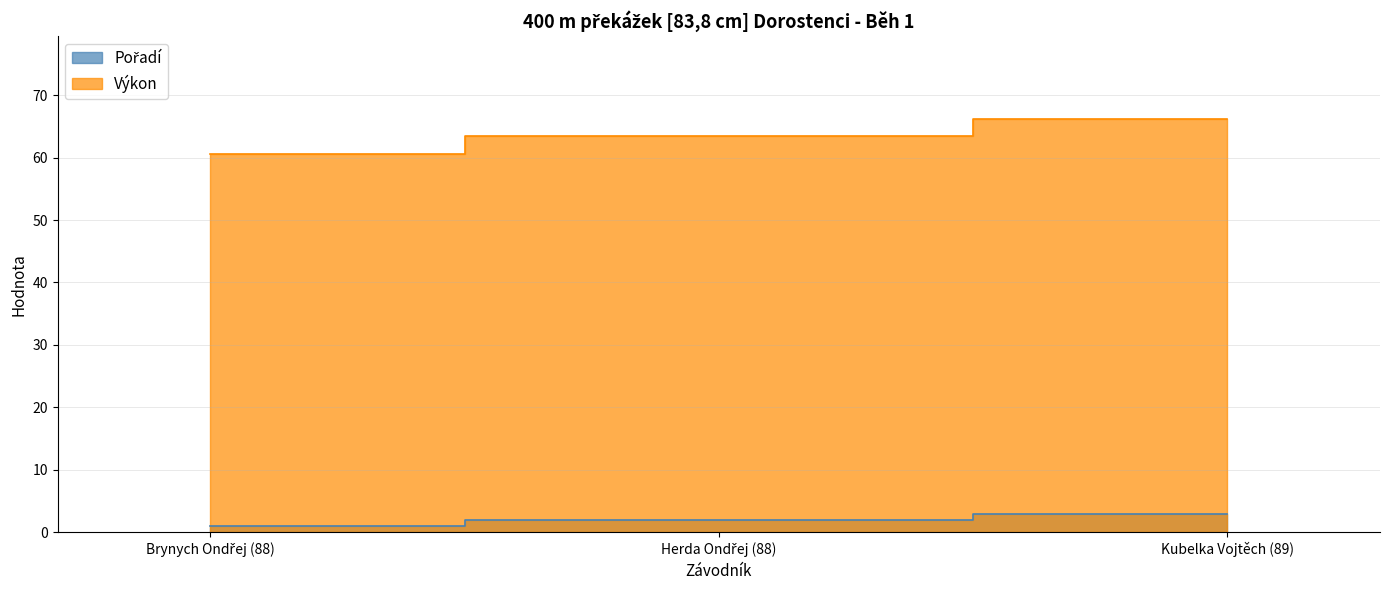

What is the lowest value of the Pořadí series?

1.0